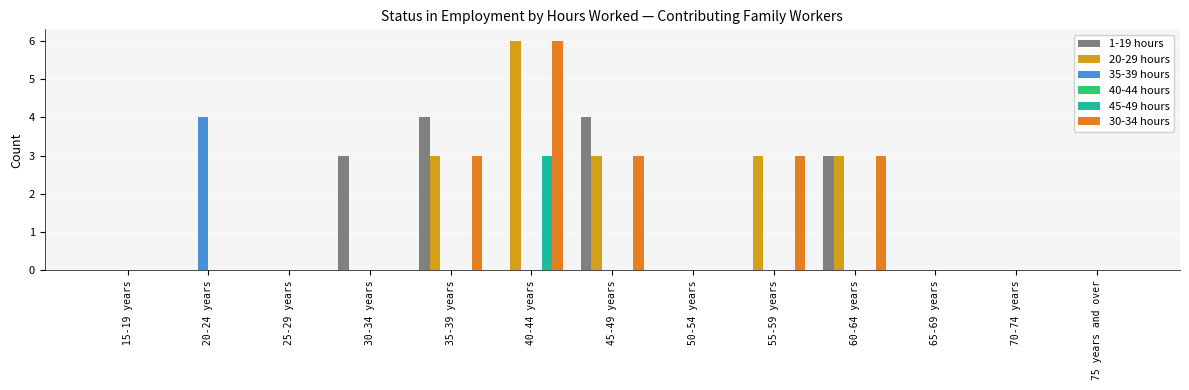

What is the difference between the 45-49 hours values at 20-24 years and 40-44 years?

3